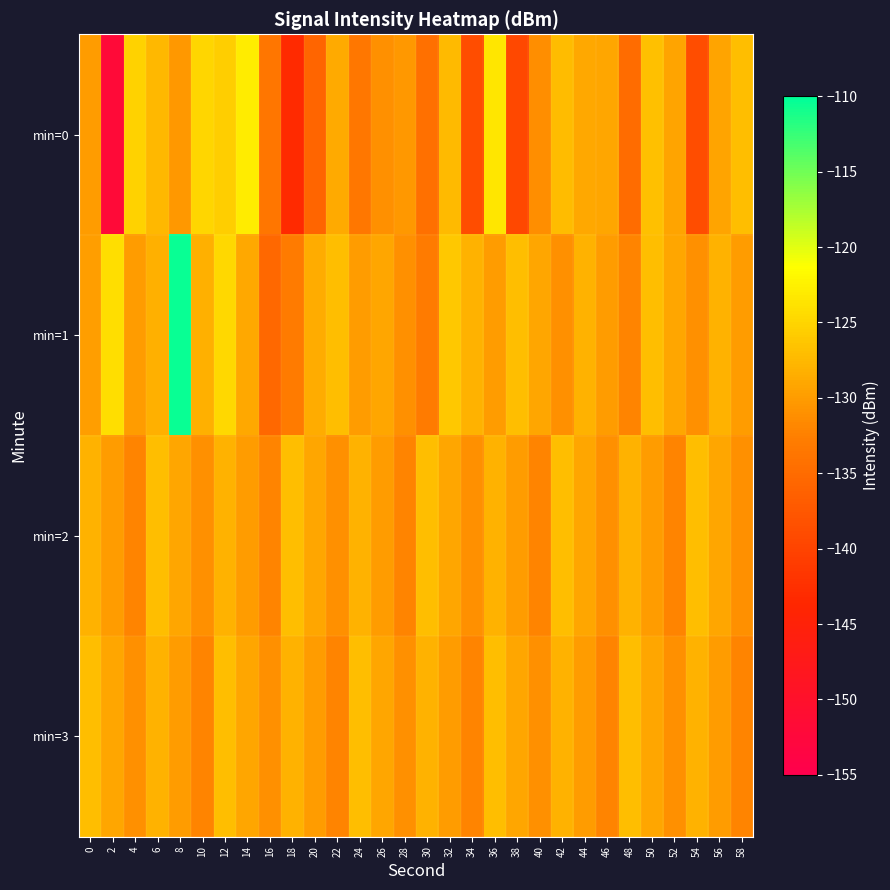

Reading right to left, extract all data points from this chart.

min=0: 58=-127.0	56=-129.3	54=-138.7	52=-129.2	50=-126.7	48=-134.8	46=-129.0	44=-128.9	42=-127.1	40=-131.2	38=-139.5	36=-123.5	34=-138.7	32=-127.3	30=-134.3	28=-130.3	26=-131.0	24=-133.4	22=-128.6	20=-135.8	18=-143.1	16=-133.6	14=-123.0	12=-125.5	10=-124.8	8=-130.3	6=-127.6	4=-125.2	2=-151.9	0=-129.9
min=1: 58=-130.0	56=-128.0	54=-131.0	52=-129.0	50=-127.0	48=-132.0	46=-130.0	44=-128.0	42=-131.0	40=-129.0	38=-127.0	36=-130.0	34=-128.0	32=-126.0	30=-133.0	28=-131.0	26=-129.0	24=-130.0	22=-127.0	20=-128.5	18=-132.9	16=-135.5	14=-128.9	12=-124.6	10=-128.2	8=-110.4	6=-128.3	4=-130.0	2=-124.2	0=-129.8
min=2: 58=-131.0	56=-129.0	54=-127.0	52=-132.0	50=-130.0	48=-128.0	46=-131.0	44=-129.0	42=-127.0	40=-132.0	38=-130.0	36=-128.0	34=-131.0	32=-129.0	30=-127.0	28=-132.0	26=-130.0	24=-128.0	22=-131.0	20=-129.0	18=-127.0	16=-132.0	14=-130.0	12=-128.0	10=-131.0	8=-129.0	6=-127.0	4=-132.0	2=-130.0	0=-128.0
min=3: 58=-132.0	56=-130.0	54=-128.0	52=-131.0	50=-129.0	48=-127.0	46=-132.0	44=-130.0	42=-128.0	40=-131.0	38=-129.0	36=-127.0	34=-132.0	32=-130.0	30=-128.0	28=-131.0	26=-129.0	24=-127.0	22=-132.0	20=-130.0	18=-128.0	16=-131.0	14=-129.0	12=-127.0	10=-132.0	8=-130.0	6=-128.0	4=-131.0	2=-129.0	0=-127.0